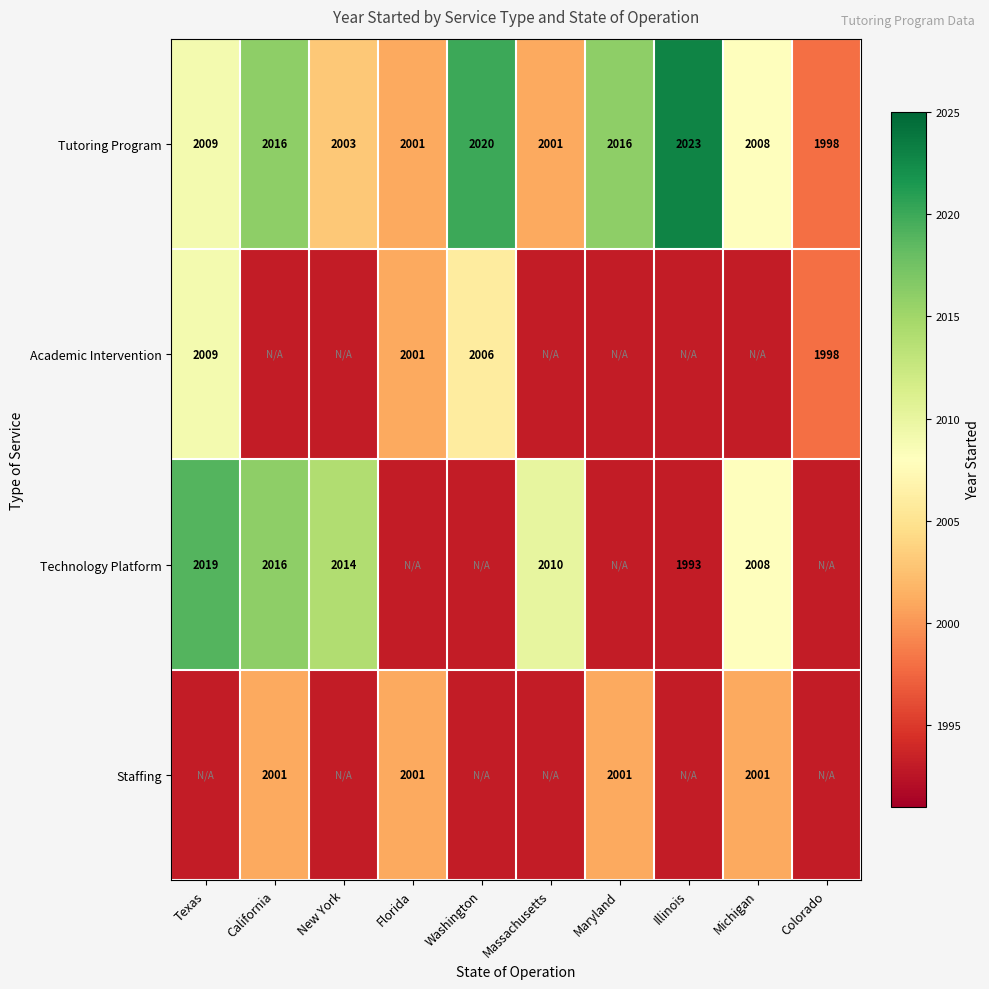

What is the sum of the Technology Platform values at Michigan and Texas?

4027